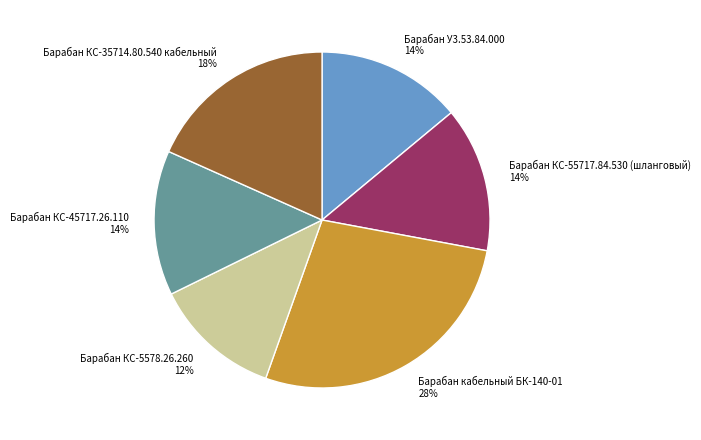

What is the smallest slice in the pie chart?

Барабан КС-5578.26.260